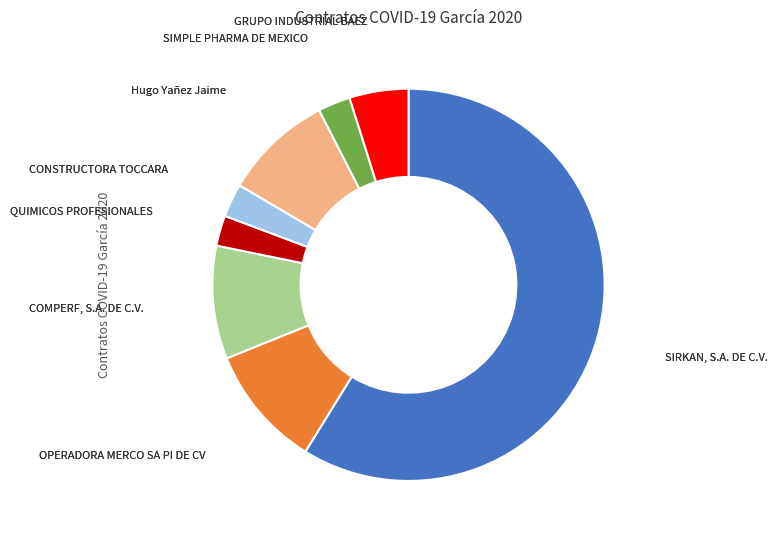

Is there any slice that represents more than half of the pie?

Yes